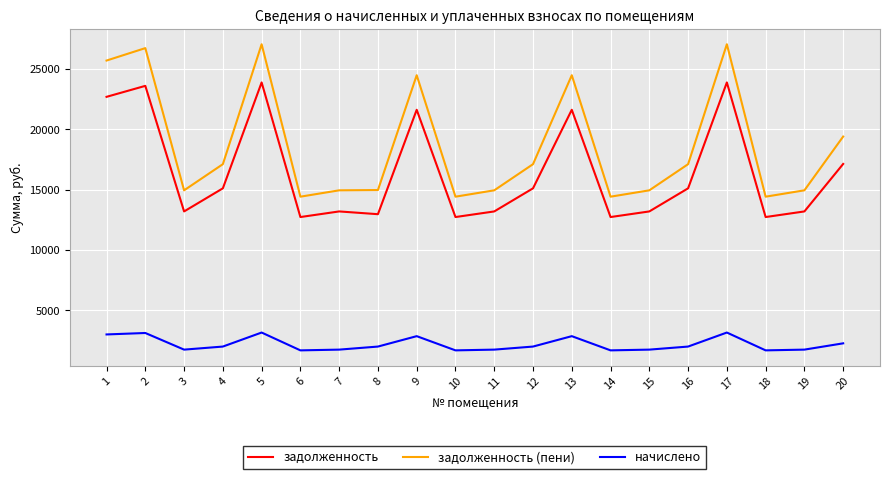

How many series are shown in this chart?

3